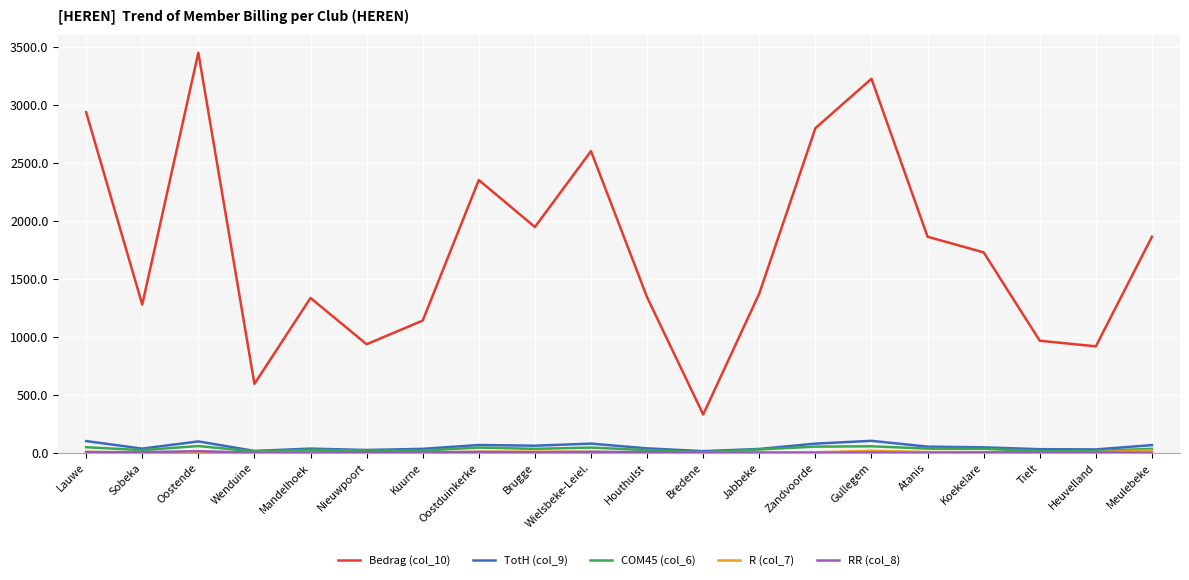

At which category is the sum across all series the highest?

Oostende